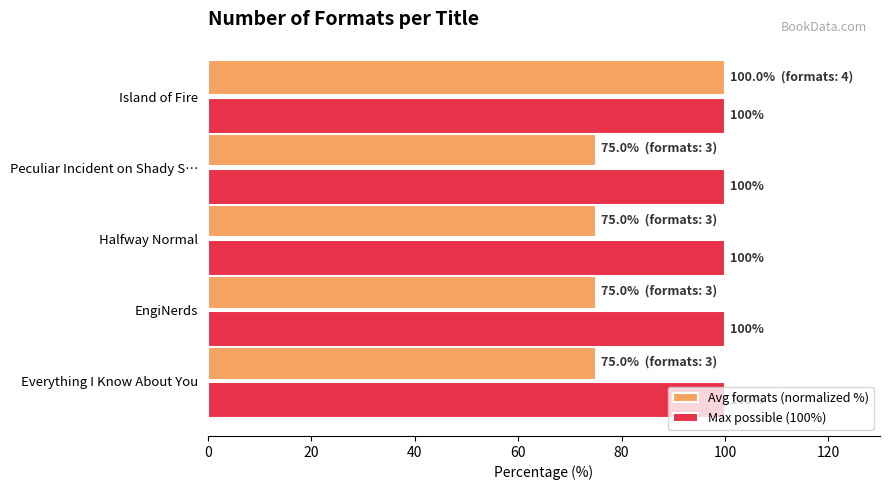

Rank the series at EngiNerds from highest to lowest value.

Max possible (100%), Avg formats (normalized %)